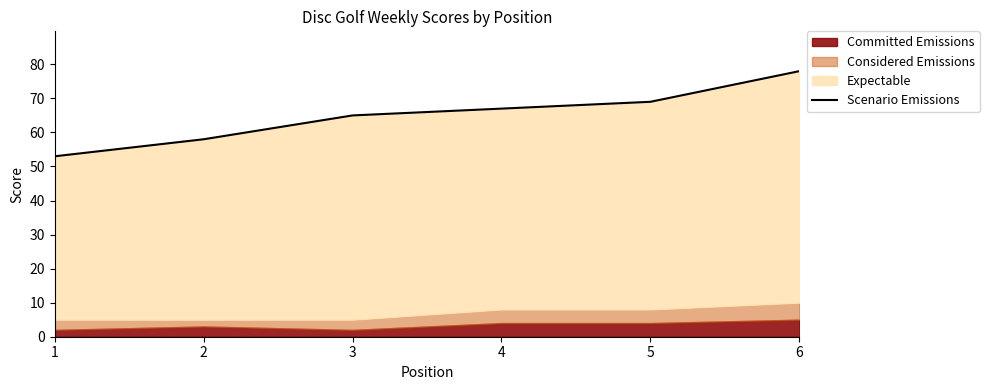

The chart shows a value of 45 at 3. True or false?

False